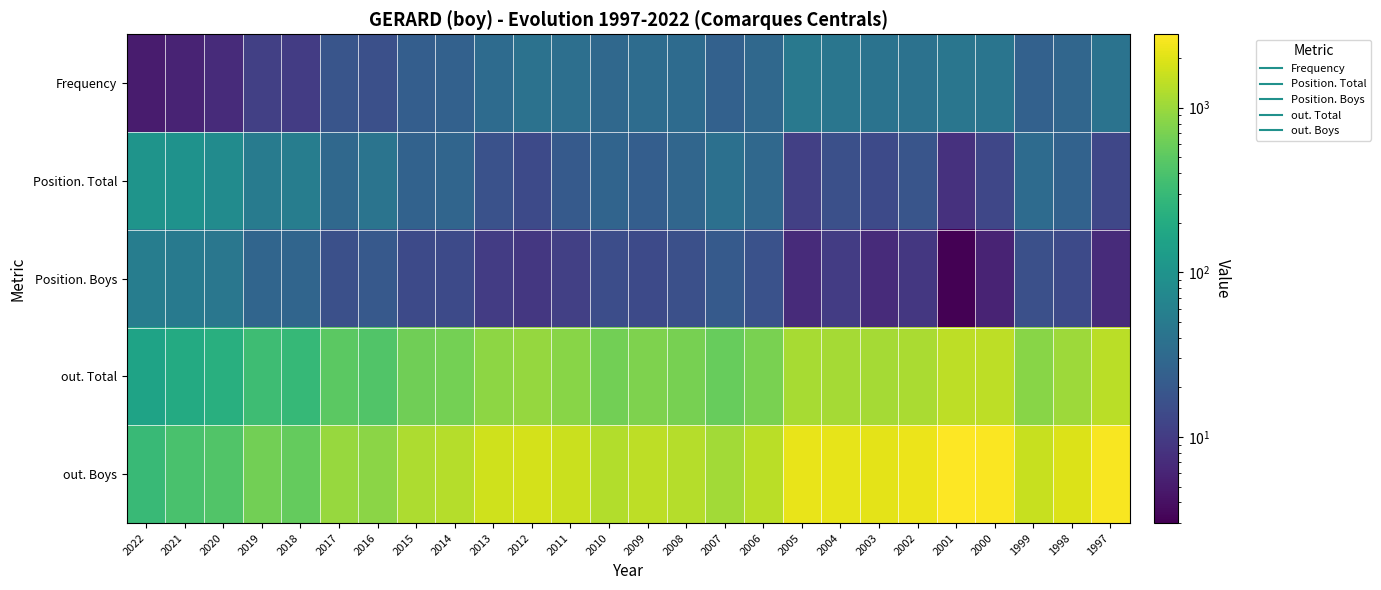

Reading left to right, extract all data points from this chart.

Frequency: 2022=5	2021=6	2020=7	2019=11	2018=10	2017=18	2016=16	2015=23	2014=25	2013=33	2012=39	2011=36	2010=30	2009=34	2008=33	2007=25	2006=30	2005=48	2004=44	2003=40	2002=39	2001=44	2000=43	1999=25	1998=29	1997=40
Position. Total: 2022=104	2021=99	2020=81	2019=51	2018=54	2017=30	2016=42	2015=26	2014=28	2013=17	2012=14	2011=21	2010=27	2009=23	2008=29	2007=37	2006=30	2005=11	2004=16	2003=14	2002=18	2001=8	2000=13	1999=33	1998=26	1997=13
Position. Boys: 2022=55	2021=50	2020=45	2019=28	2018=28	2017=16	2016=20	2015=14	2014=14	2013=10	2012=9	2011=11	2010=15	2009=14	2008=16	2007=21	2006=17	2005=7	2004=10	2003=7	2002=9	2001=3	2000=6	1999=16	1998=14	1997=7
out. Total: 2022=160	2021=195	2020=222	2019=331	2018=293	2017=504	2016=439	2015=627	2014=660	2013=879	2012=935	2011=834	2010=654	2009=740	2008=691	2007=565	2006=708	2005=1152	2004=1123	2003=1100	2002=1169	2001=1423	2000=1409	1999=823	1998=1027	1997=1366
out. Boys: 2022=309	2021=387	2020=432	2019=646	2018=560	2017=977	2016=857	2015=1218	2014=1290	2013=1690	2012=1801	2011=1622	2010=1264	2009=1421	2008=1315	2007=1086	2006=1381	2005=2215	2004=2147	2003=2101	2002=2269	2001=2790	2000=2710	1999=1570	1998=1941	1997=2601